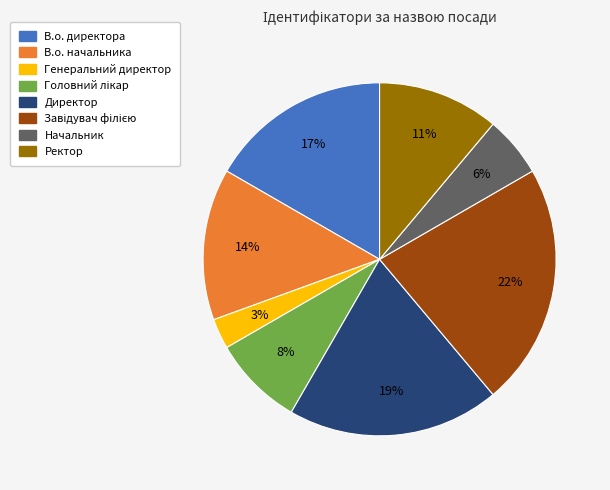

What percentage is the Директор slice, to the nearest percent?

19%